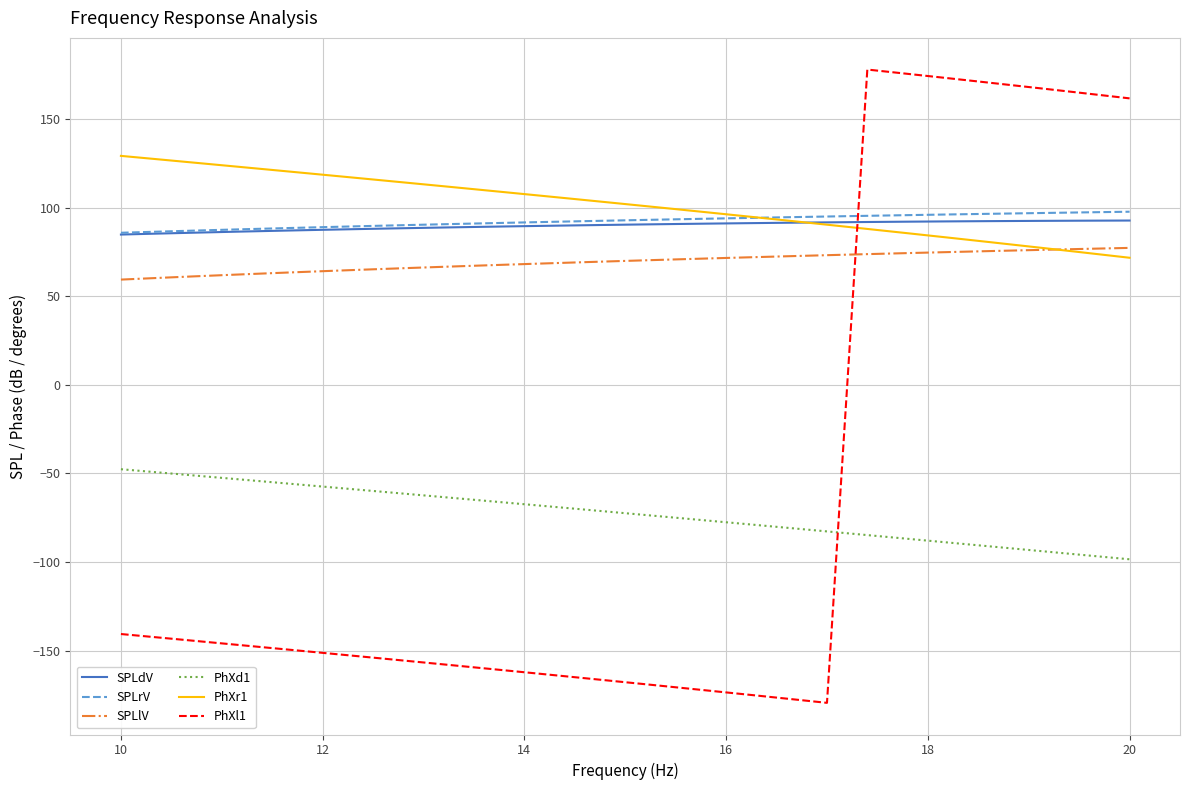

What is the greatest value displayed?

178.0